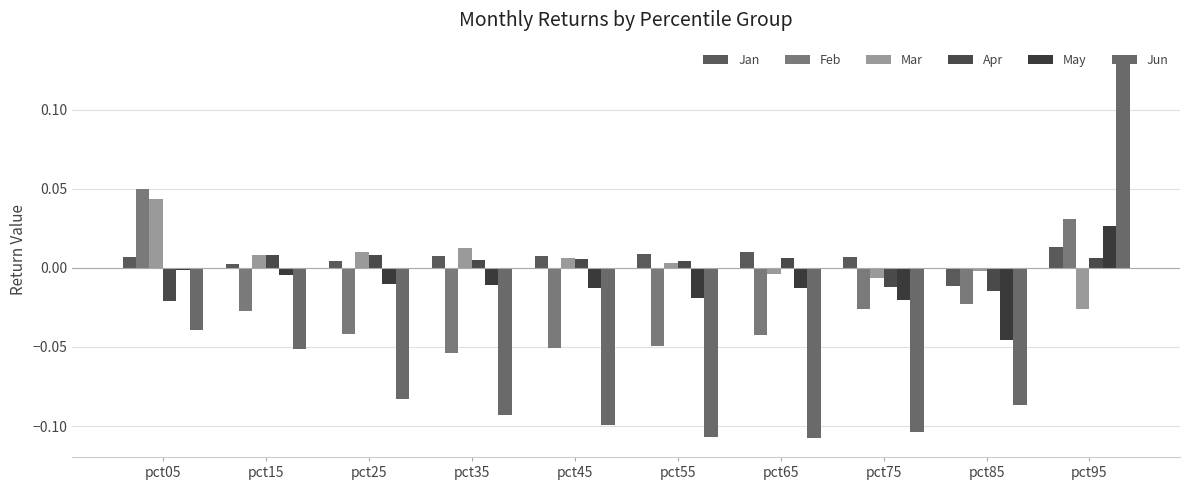

List the labels in order of Feb value, smallest first.

pct35, pct45, pct55, pct65, pct25, pct15, pct75, pct85, pct95, pct05